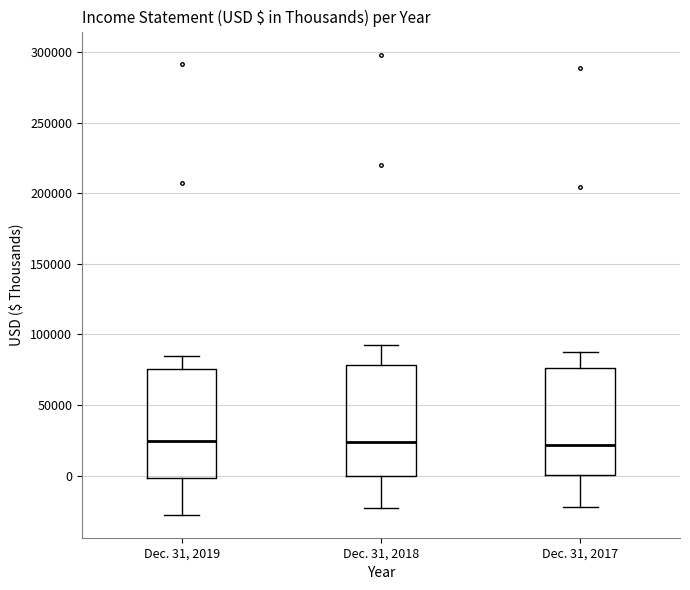

Reading left to right, transcribe this box plot: for each box, give where its median line is, the range the box spans, and where its two whiskers end, as read against the y-axis. The values are not printed on the chart, so give them approximately, as read against the axis.

Dec. 31, 2019: median 25000, box 0 to 75000, whiskers -30000 to 85000
Dec. 31, 2018: median 25000, box 0 to 80000, whiskers -25000 to 95000
Dec. 31, 2017: median 20000, box 0 to 75000, whiskers -20000 to 90000